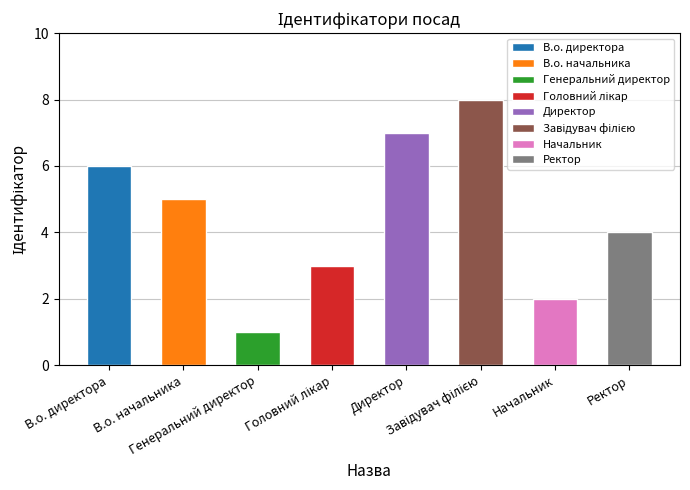

Rank the categories by value from highest to lowest.

Завідувач філією, Директор, В.о. директора, В.о. начальника, Ректор, Головний лікар, Начальник, Генеральний директор